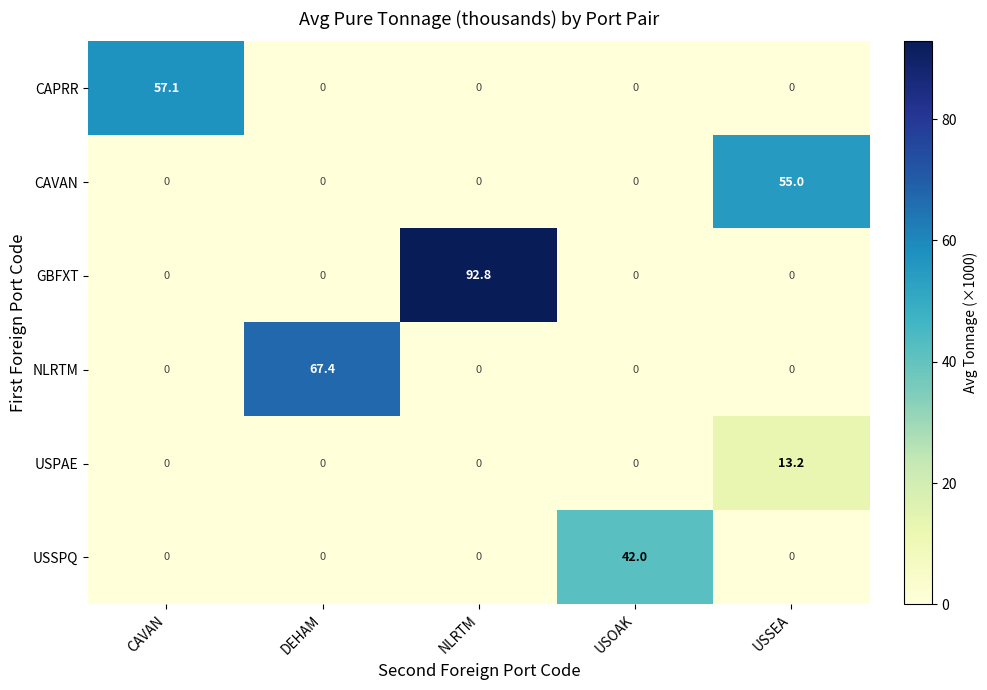

Reading left to right, extract all data points from this chart.

CAPRR: CAVAN=57.1	DEHAM=0.0	NLRTM=0.0	USOAK=0.0	USSEA=0.0
CAVAN: CAVAN=0.0	DEHAM=0.0	NLRTM=0.0	USOAK=0.0	USSEA=55.0
GBFXT: CAVAN=0.0	DEHAM=0.0	NLRTM=92.8	USOAK=0.0	USSEA=0.0
NLRTM: CAVAN=0.0	DEHAM=67.4	NLRTM=0.0	USOAK=0.0	USSEA=0.0
USPAE: CAVAN=0.0	DEHAM=0.0	NLRTM=0.0	USOAK=0.0	USSEA=13.2
USSPQ: CAVAN=0.0	DEHAM=0.0	NLRTM=0.0	USOAK=42.0	USSEA=0.0